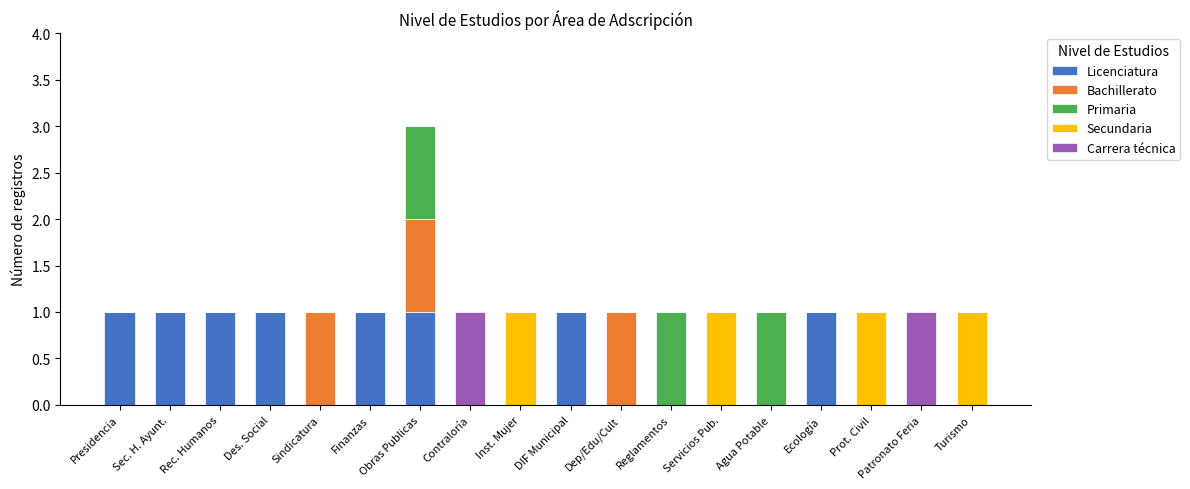

The Licenciatura series shows 0 at DIF Municipal. True or false?

False